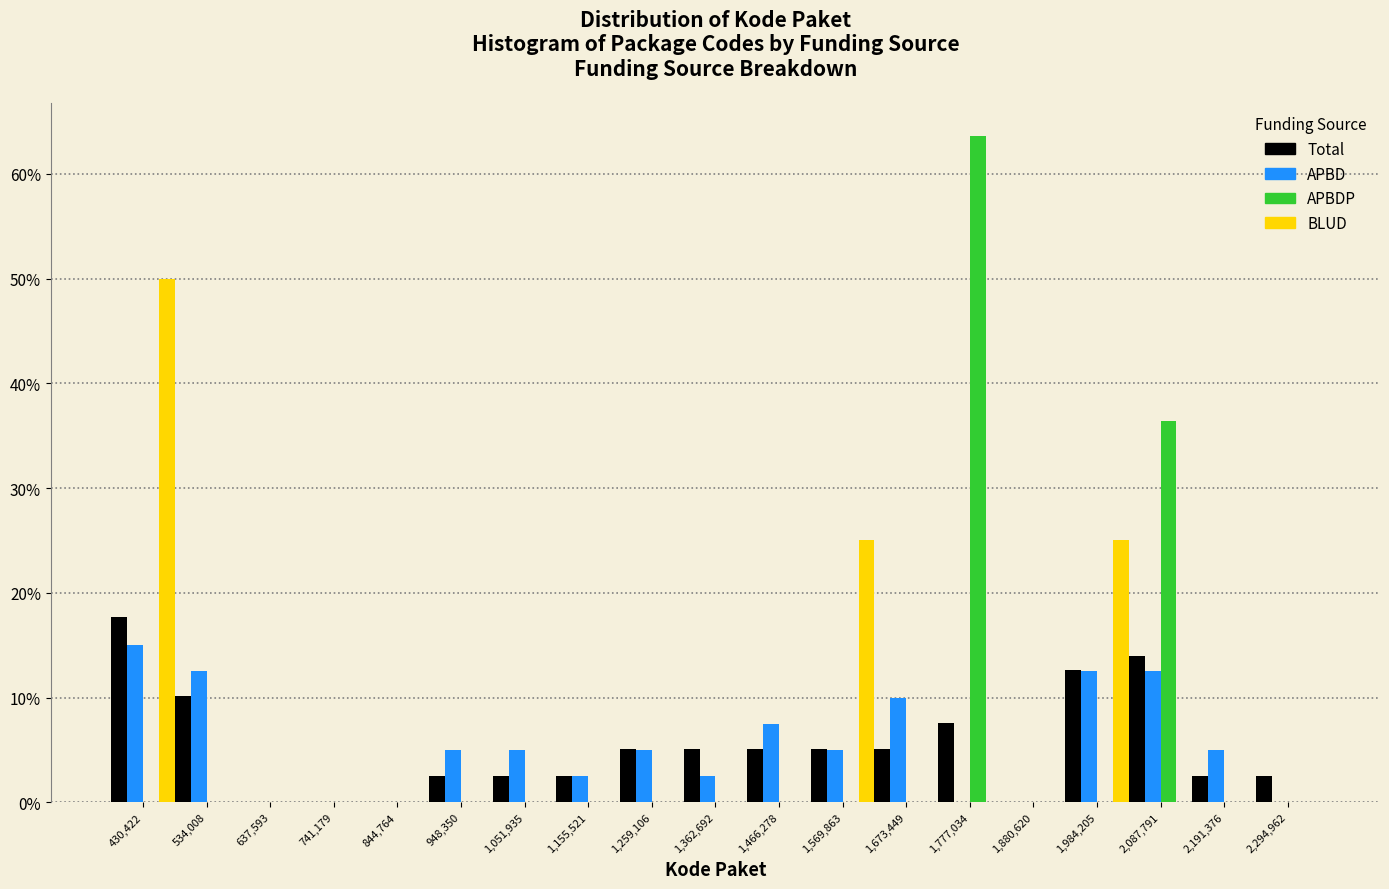

What is the height of the Total bar covering 1520000 to 1620000 on the x-axis? Neither the bar edges nor the heights are printed on the chart, so give them approximately, as read against the axes.

5